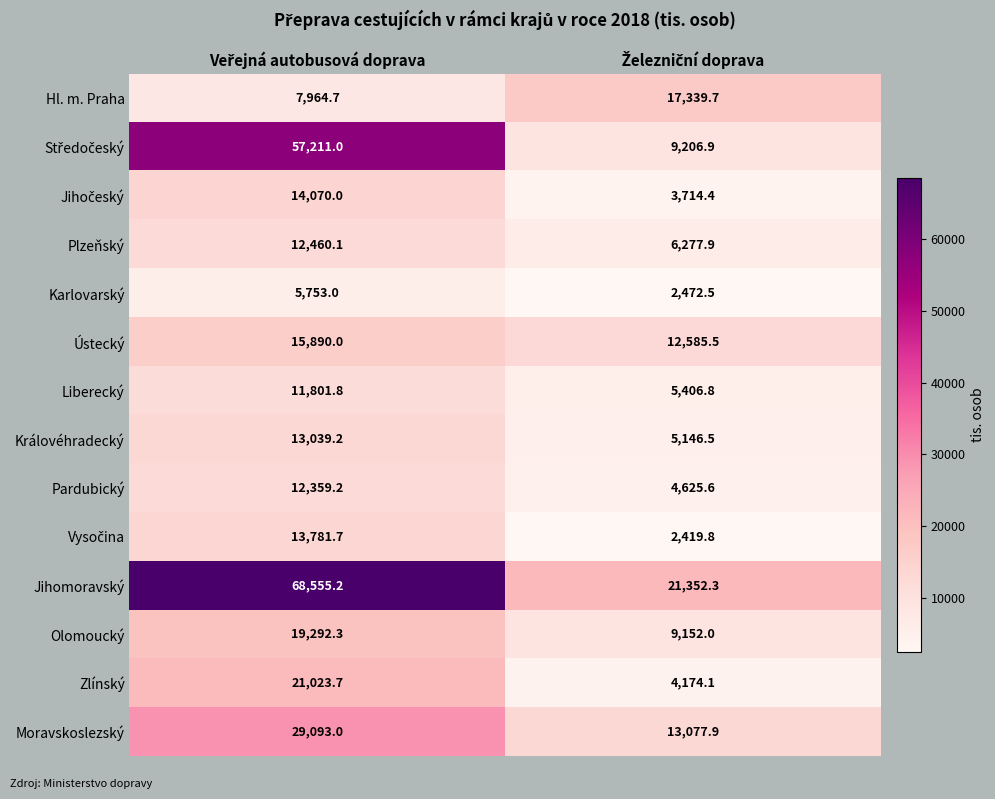

What is the minimum value shown in the chart?

2419.8